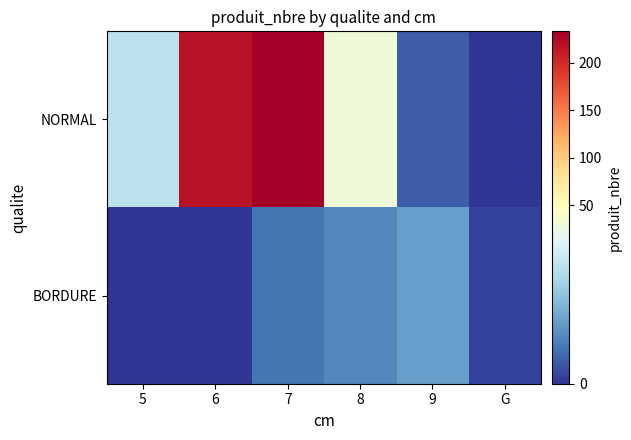

Between 7 and 8, which is larger?

7